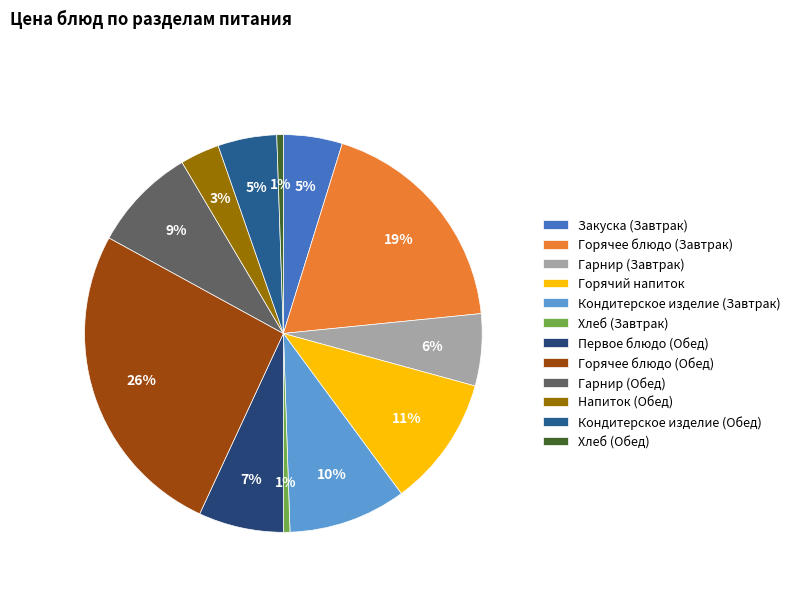

Rank the categories by value from lowest to highest.

Хлеб (Завтрак), Хлеб (Обед), Напиток (Обед), Закуска (Завтрак), Кондитерское изделие (Обед), Гарнир (Завтрак), Первое блюдо (Обед), Гарнир (Обед), Кондитерское изделие (Завтрак), Горячий напиток, Горячее блюдо (Завтрак), Горячее блюдо (Обед)